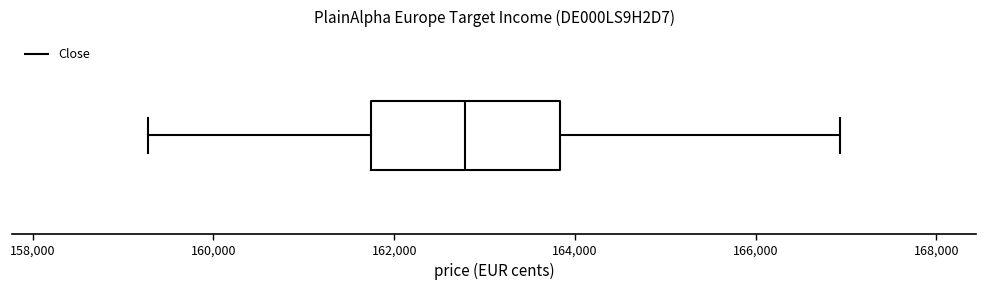

Where is the left edge of the box on the x-axis? The values are not printed on the chart, so give them approximately, as read against the axis.

161800